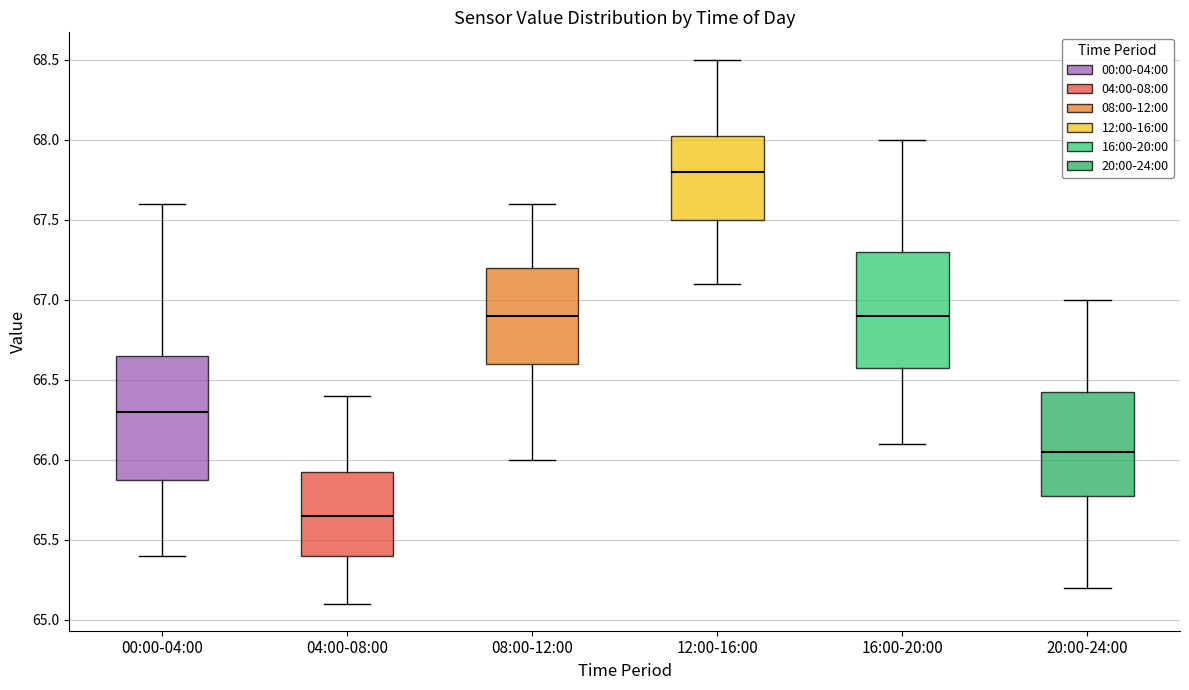

Where is the lower edge of the box for 00:00-04:00 on the y-axis? The values are not printed on the chart, so give them approximately, as read against the axis.

65.90